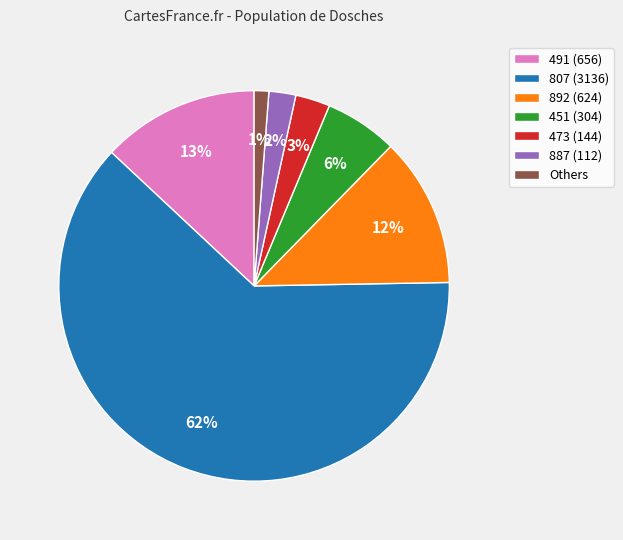

Count the number of slices in the pie.

7